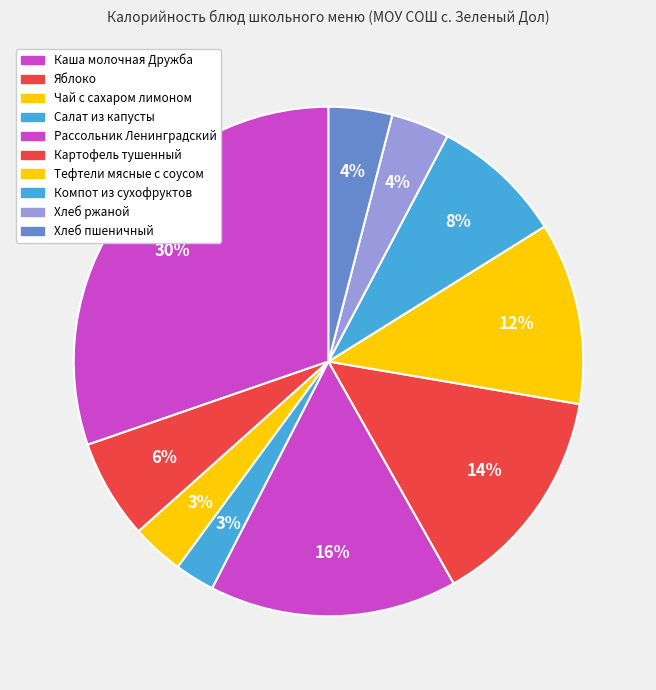

The Хлеб ржаной slice represents 18% of the pie. True or false?

False